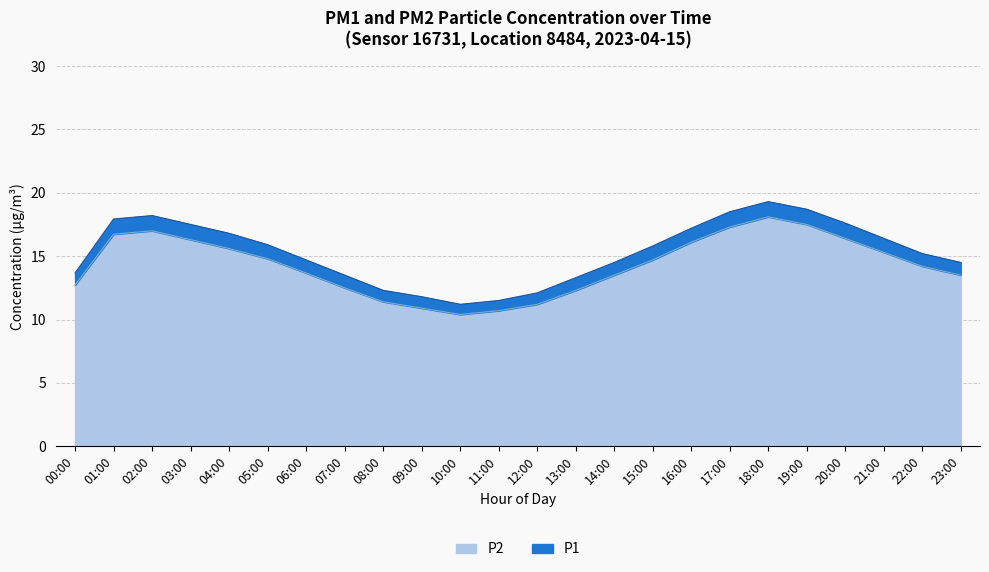

Rank the series at 12:00 from highest to lowest value.

P1, P2